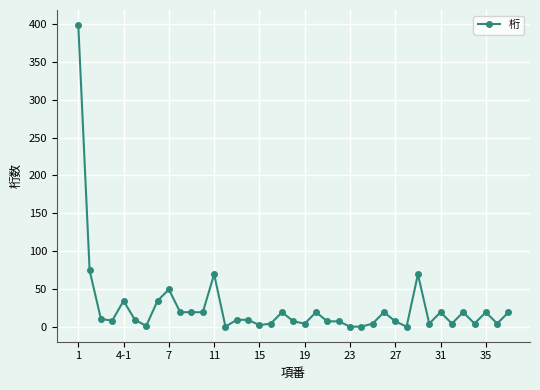

True or false: the data has more than 0 interior local peaks.

True